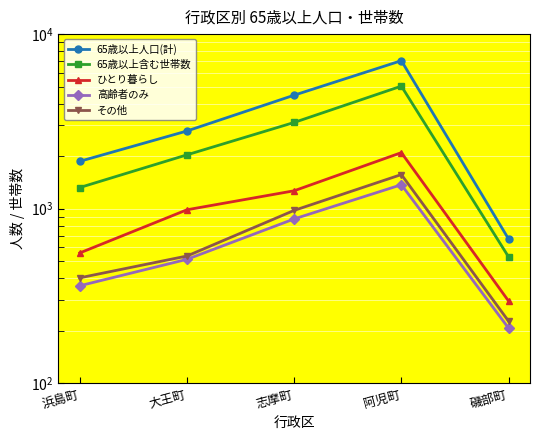

At which category is the sum across all series the highest?

阿児町